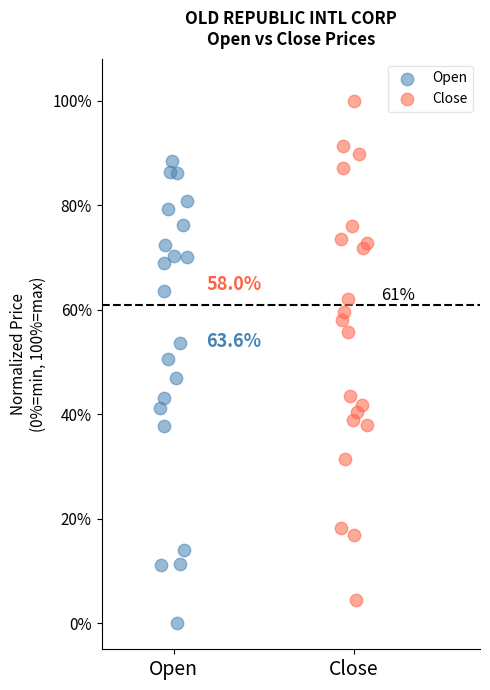

Which series contains the lowest Y value?

Open